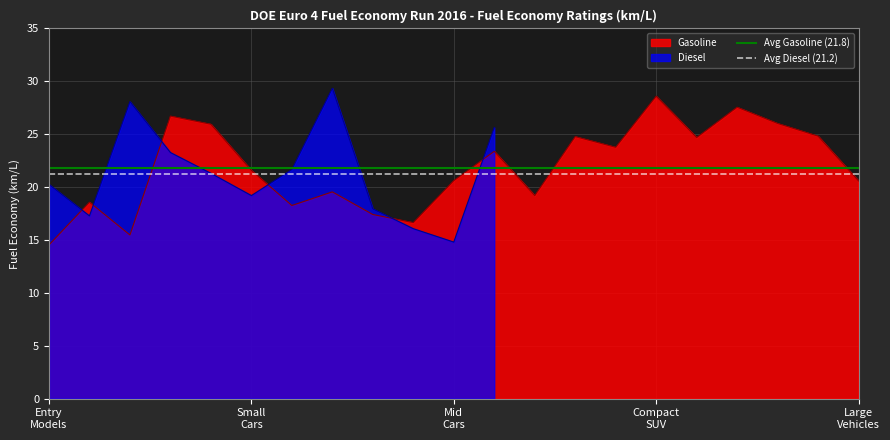

What is the minimum value for Gasoline?

14.5